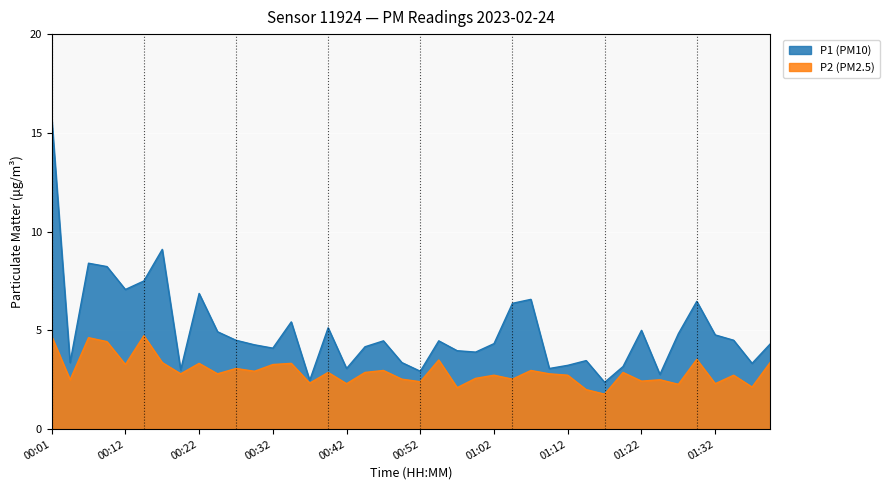

What are all the series names shown in the legend?

P1 (PM10), P2 (PM2.5)